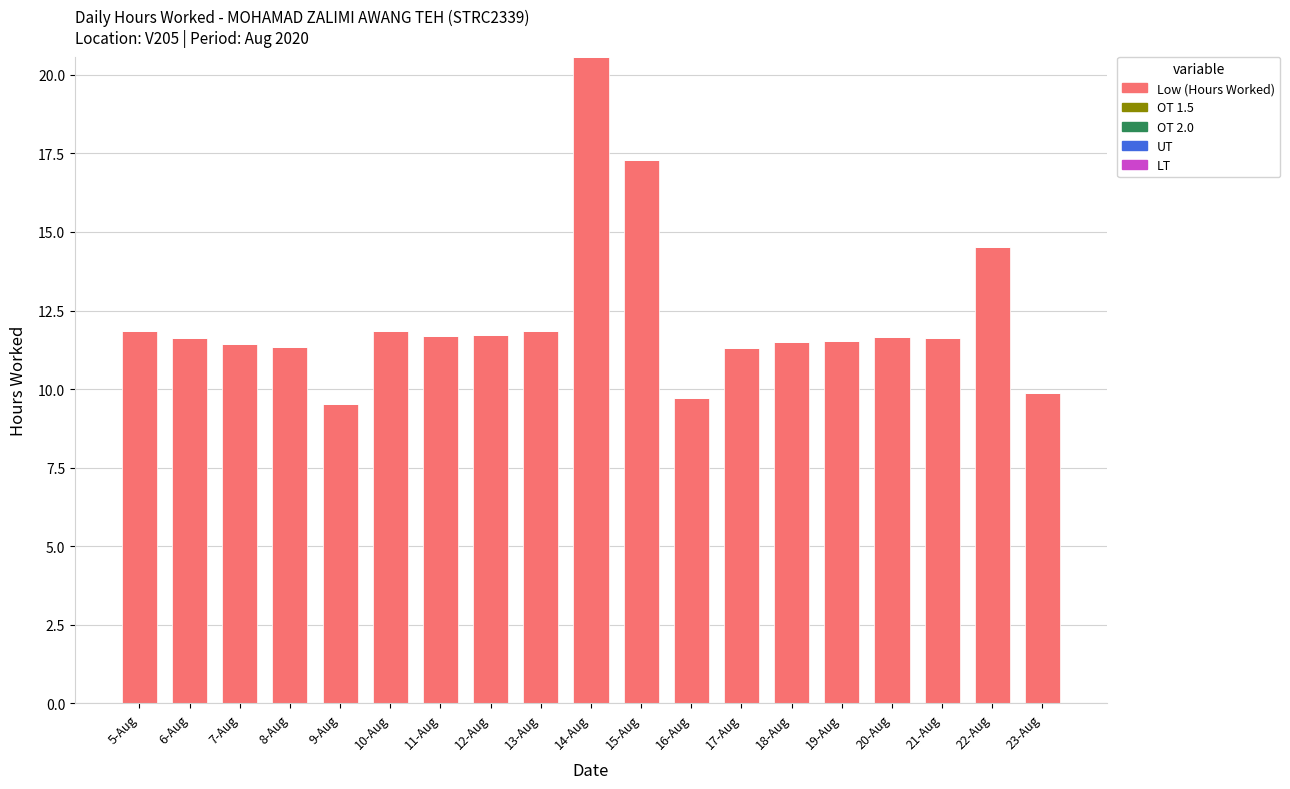

Is it true that the value at 5-Aug is 19.4?

False